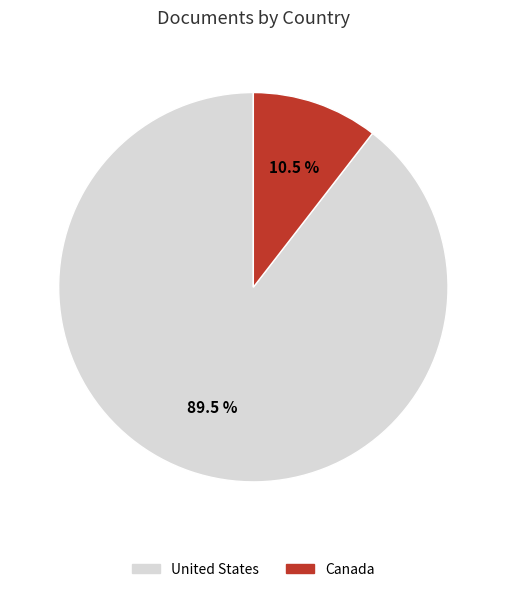

Approximately how many times larger is the value at United States compared to Canada?

8.5